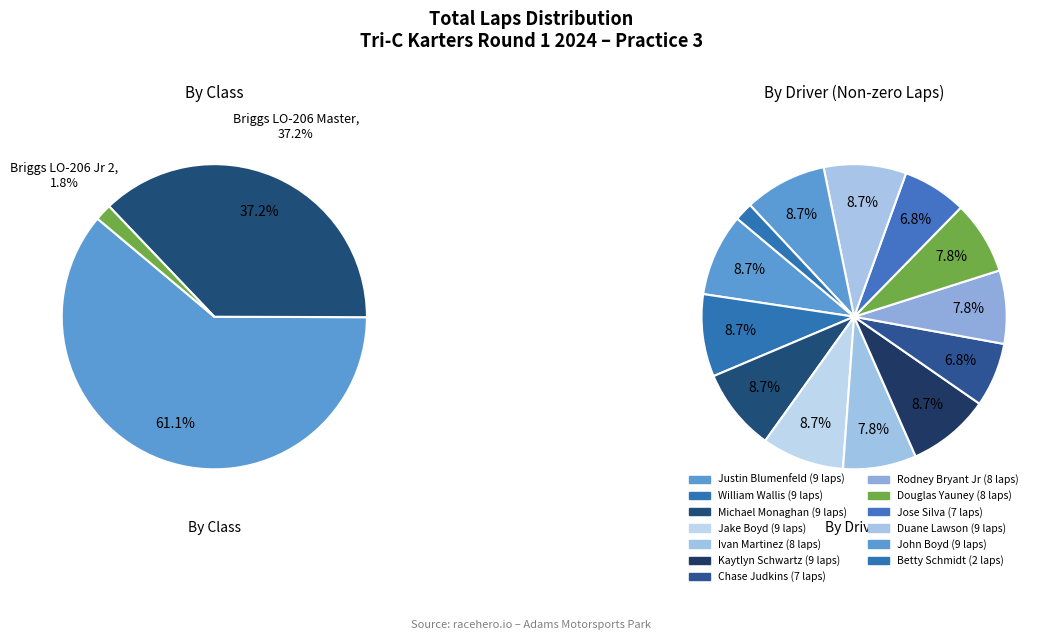

How many segments does this pie chart have?

16